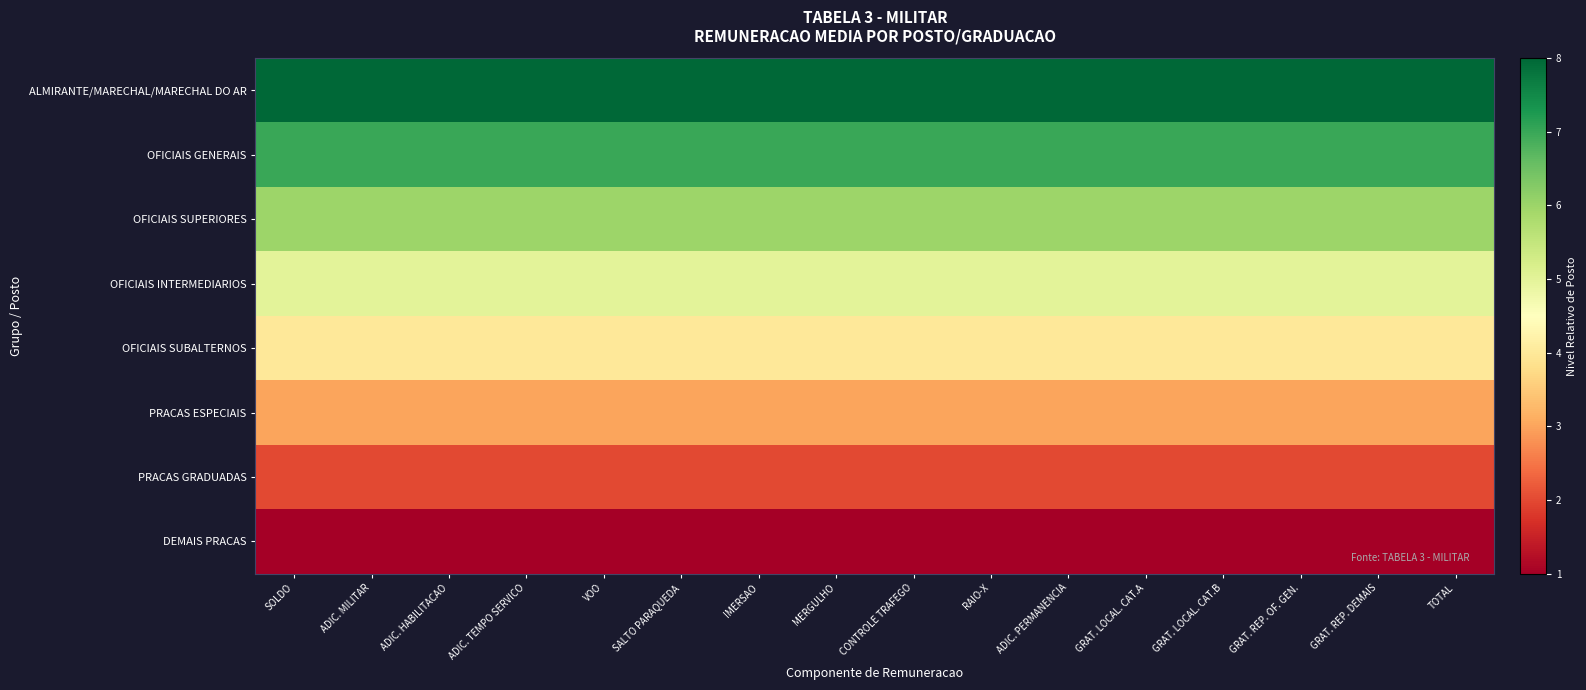

Reading right to left, what are all the values shown in this chart?

ALMIRANTE/MARECHAL/MARECHAL DO AR: TOTAL=8	GRAT. REP. DEMAIS=8	GRAT. REP. OF. GEN.=8	GRAT. LOCAL. CAT.B=8	GRAT. LOCAL. CAT.A=8	ADIC. PERMANENCIA=8	RAIO-X=8	CONTROLE TRAFEGO=8	MERGULHO=8	IMERSAO=8	SALTO PARAQUEDA=8	VOO=8	ADIC. TEMPO SERVICO=8	ADIC. HABILITACAO=8	ADIC. MILITAR=8	SOLDO=8
OFICIAIS GENERAIS: TOTAL=7	GRAT. REP. DEMAIS=7	GRAT. REP. OF. GEN.=7	GRAT. LOCAL. CAT.B=7	GRAT. LOCAL. CAT.A=7	ADIC. PERMANENCIA=7	RAIO-X=7	CONTROLE TRAFEGO=7	MERGULHO=7	IMERSAO=7	SALTO PARAQUEDA=7	VOO=7	ADIC. TEMPO SERVICO=7	ADIC. HABILITACAO=7	ADIC. MILITAR=7	SOLDO=7
OFICIAIS SUPERIORES: TOTAL=6	GRAT. REP. DEMAIS=6	GRAT. REP. OF. GEN.=6	GRAT. LOCAL. CAT.B=6	GRAT. LOCAL. CAT.A=6	ADIC. PERMANENCIA=6	RAIO-X=6	CONTROLE TRAFEGO=6	MERGULHO=6	IMERSAO=6	SALTO PARAQUEDA=6	VOO=6	ADIC. TEMPO SERVICO=6	ADIC. HABILITACAO=6	ADIC. MILITAR=6	SOLDO=6
OFICIAIS INTERMEDIARIOS: TOTAL=5	GRAT. REP. DEMAIS=5	GRAT. REP. OF. GEN.=5	GRAT. LOCAL. CAT.B=5	GRAT. LOCAL. CAT.A=5	ADIC. PERMANENCIA=5	RAIO-X=5	CONTROLE TRAFEGO=5	MERGULHO=5	IMERSAO=5	SALTO PARAQUEDA=5	VOO=5	ADIC. TEMPO SERVICO=5	ADIC. HABILITACAO=5	ADIC. MILITAR=5	SOLDO=5
OFICIAIS SUBALTERNOS: TOTAL=4	GRAT. REP. DEMAIS=4	GRAT. REP. OF. GEN.=4	GRAT. LOCAL. CAT.B=4	GRAT. LOCAL. CAT.A=4	ADIC. PERMANENCIA=4	RAIO-X=4	CONTROLE TRAFEGO=4	MERGULHO=4	IMERSAO=4	SALTO PARAQUEDA=4	VOO=4	ADIC. TEMPO SERVICO=4	ADIC. HABILITACAO=4	ADIC. MILITAR=4	SOLDO=4
PRACAS ESPECIAIS: TOTAL=3	GRAT. REP. DEMAIS=3	GRAT. REP. OF. GEN.=3	GRAT. LOCAL. CAT.B=3	GRAT. LOCAL. CAT.A=3	ADIC. PERMANENCIA=3	RAIO-X=3	CONTROLE TRAFEGO=3	MERGULHO=3	IMERSAO=3	SALTO PARAQUEDA=3	VOO=3	ADIC. TEMPO SERVICO=3	ADIC. HABILITACAO=3	ADIC. MILITAR=3	SOLDO=3
PRACAS GRADUADAS: TOTAL=2	GRAT. REP. DEMAIS=2	GRAT. REP. OF. GEN.=2	GRAT. LOCAL. CAT.B=2	GRAT. LOCAL. CAT.A=2	ADIC. PERMANENCIA=2	RAIO-X=2	CONTROLE TRAFEGO=2	MERGULHO=2	IMERSAO=2	SALTO PARAQUEDA=2	VOO=2	ADIC. TEMPO SERVICO=2	ADIC. HABILITACAO=2	ADIC. MILITAR=2	SOLDO=2
DEMAIS PRACAS: TOTAL=1	GRAT. REP. DEMAIS=1	GRAT. REP. OF. GEN.=1	GRAT. LOCAL. CAT.B=1	GRAT. LOCAL. CAT.A=1	ADIC. PERMANENCIA=1	RAIO-X=1	CONTROLE TRAFEGO=1	MERGULHO=1	IMERSAO=1	SALTO PARAQUEDA=1	VOO=1	ADIC. TEMPO SERVICO=1	ADIC. HABILITACAO=1	ADIC. MILITAR=1	SOLDO=1